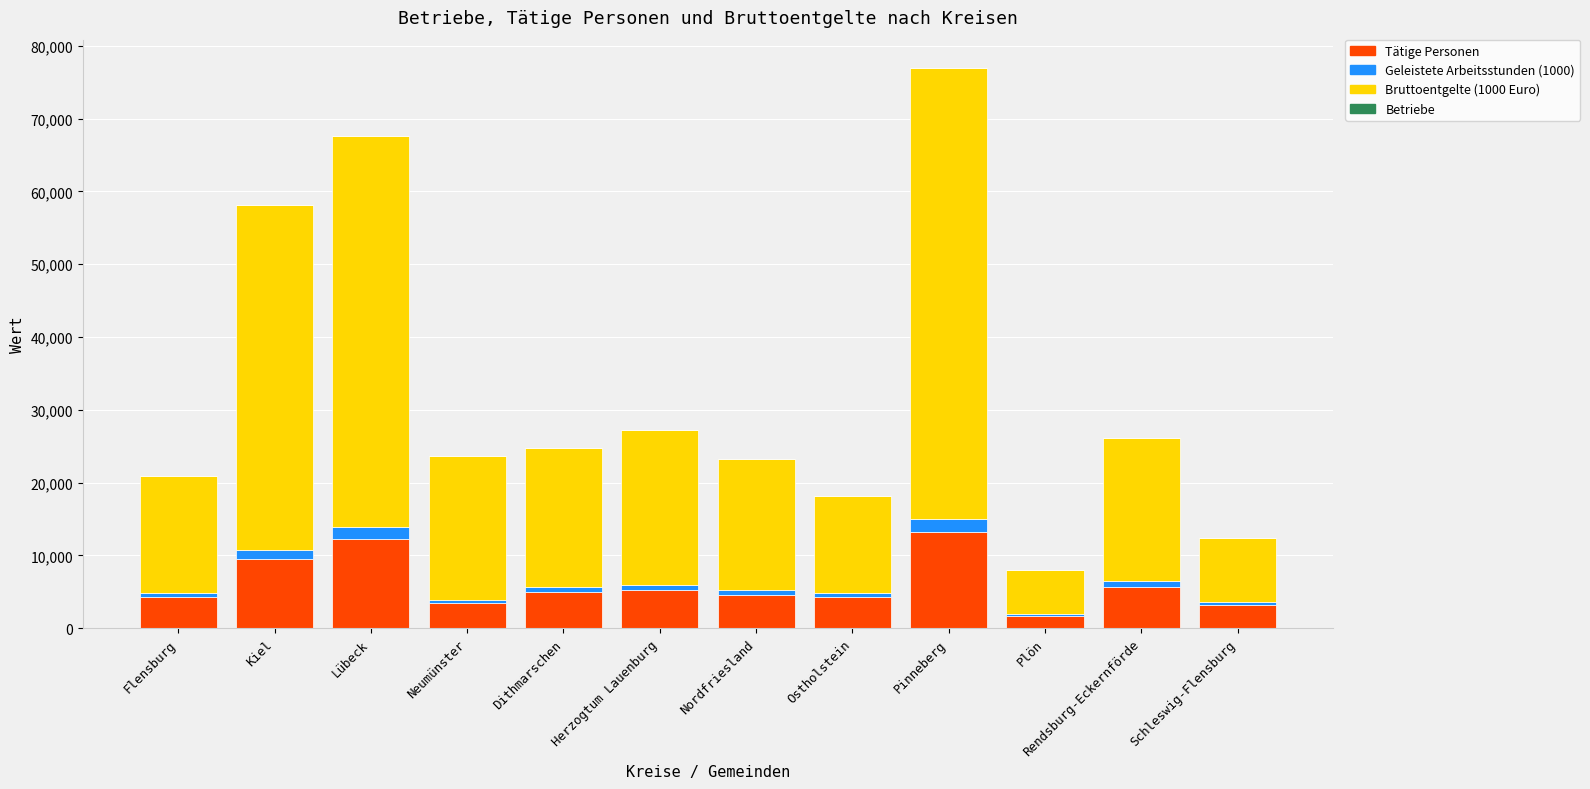

True or false: Tätige Personen has a value of 5653.0 at Rendsburg-Eckernförde.

True